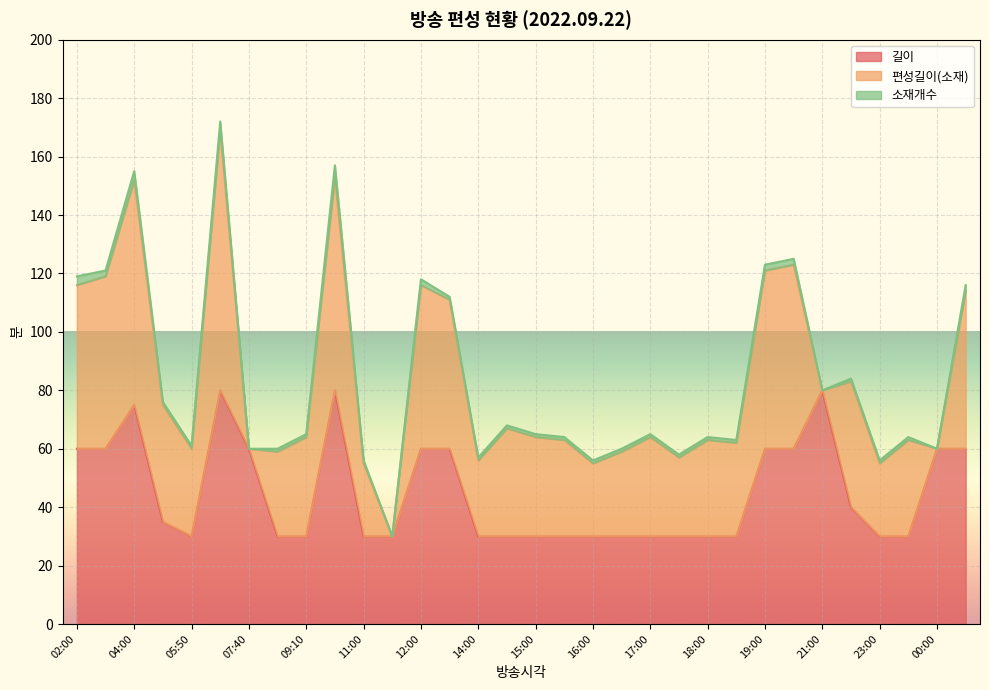

Which category has the highest value across all series?

06:20